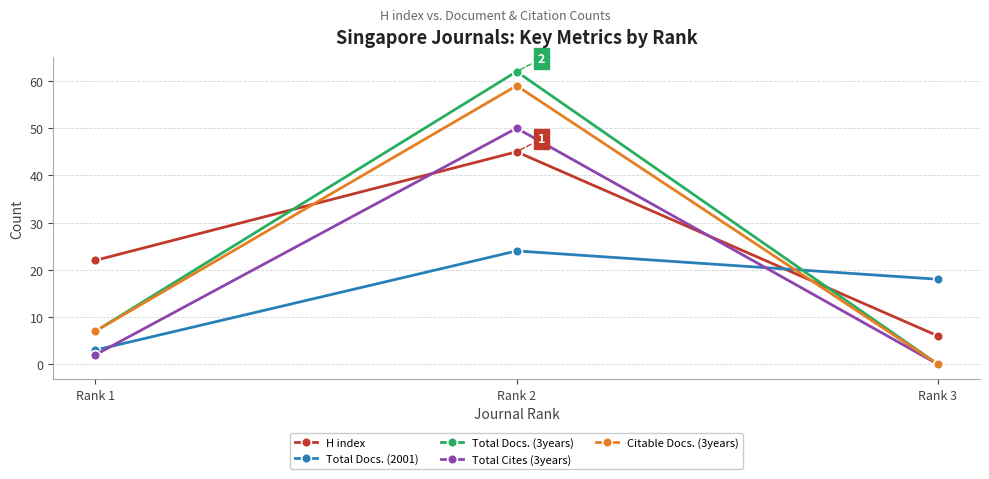

What is the sum of the Total Docs. (2001) values at Rank 1 and Rank 3?

21